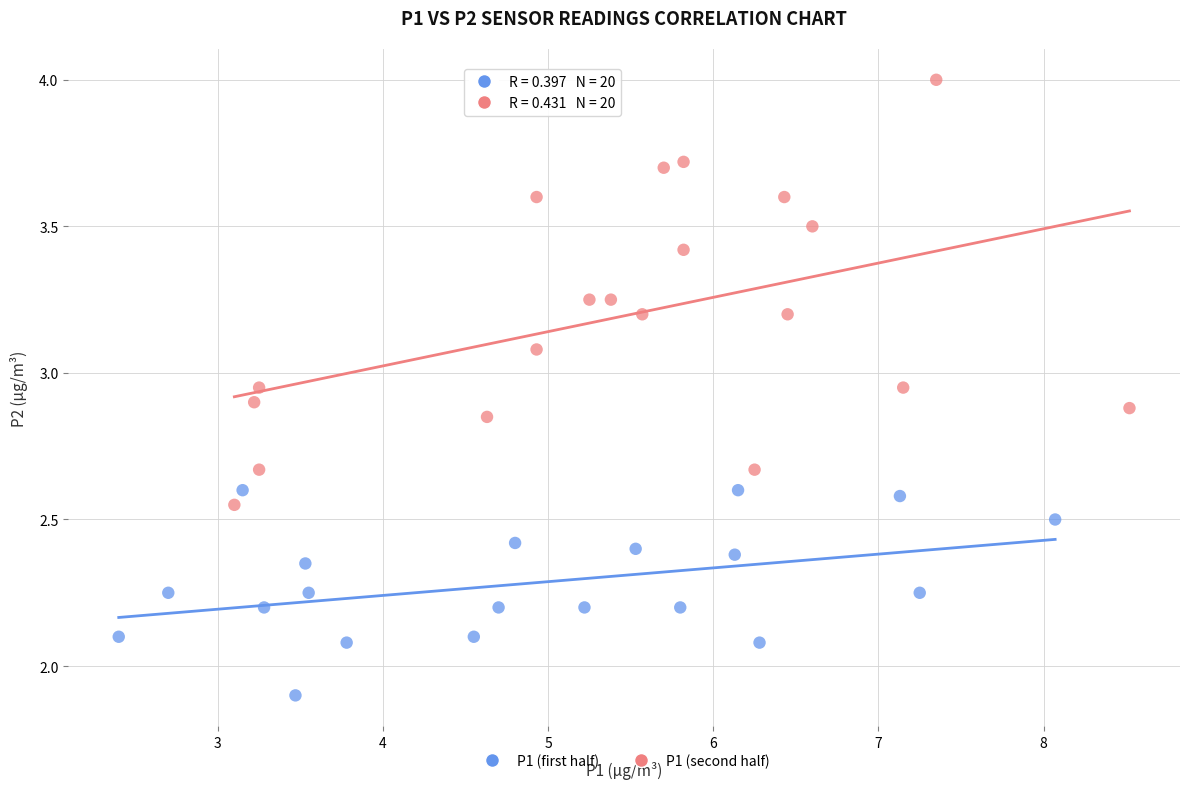

Which series has the widest spread of Y values?

P1 (second half)